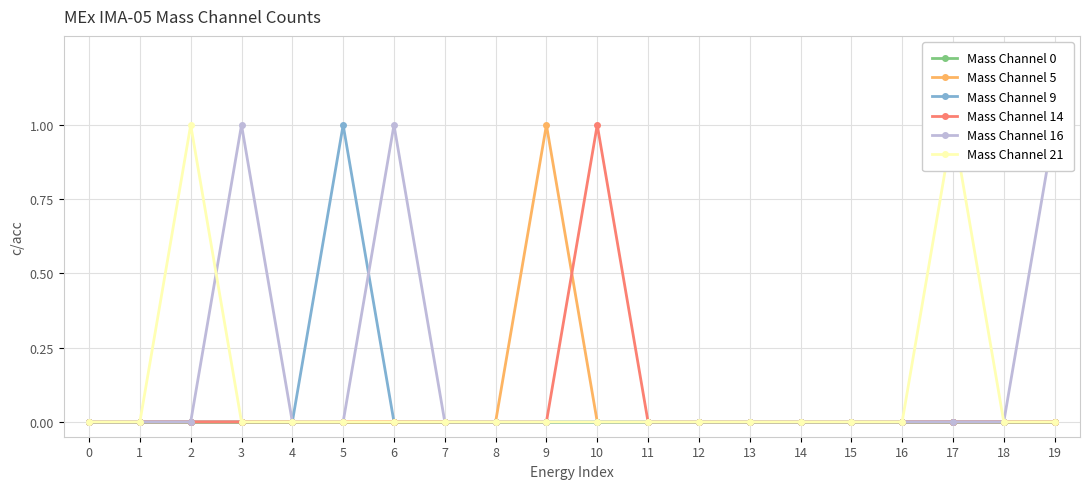

Which has a higher value, 17 or 12?

17